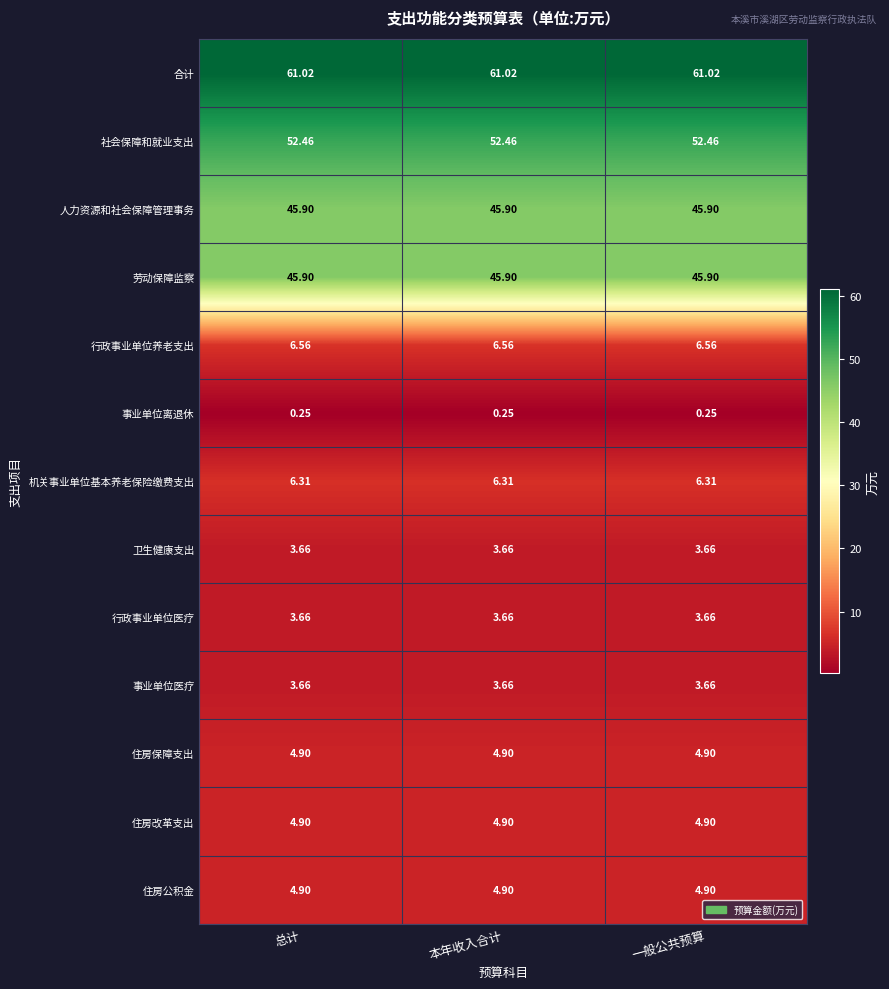

Is the value of 社会保障和就业支出 at 一般公共预算 greater than the value of 卫生健康支出 at 一般公共预算?

Yes